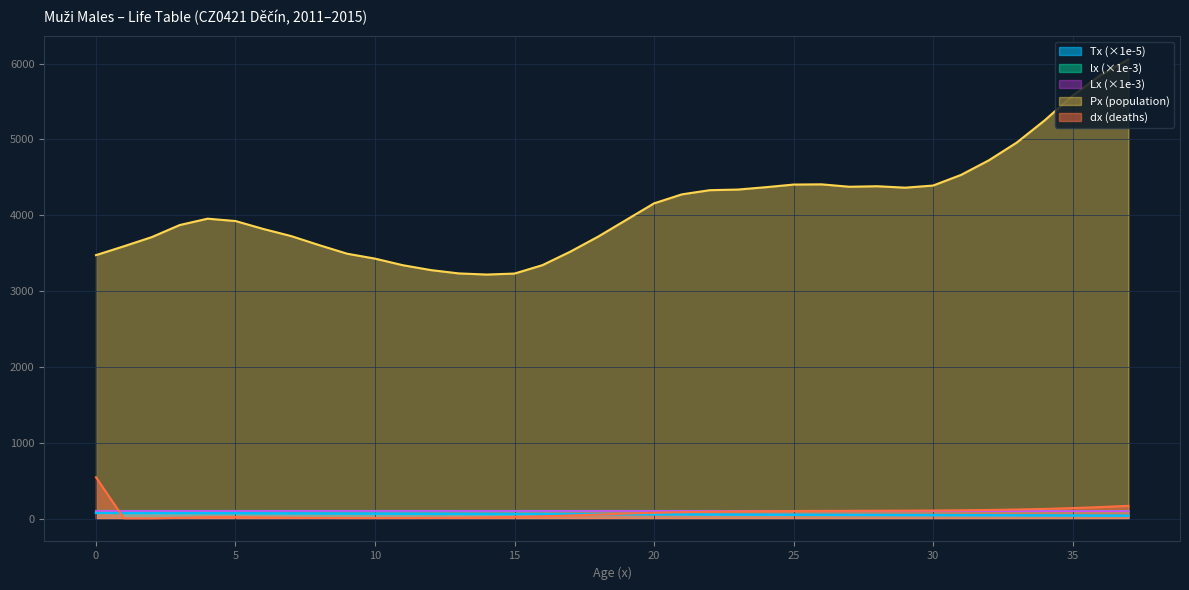

At which label is dx closest to 273?

37